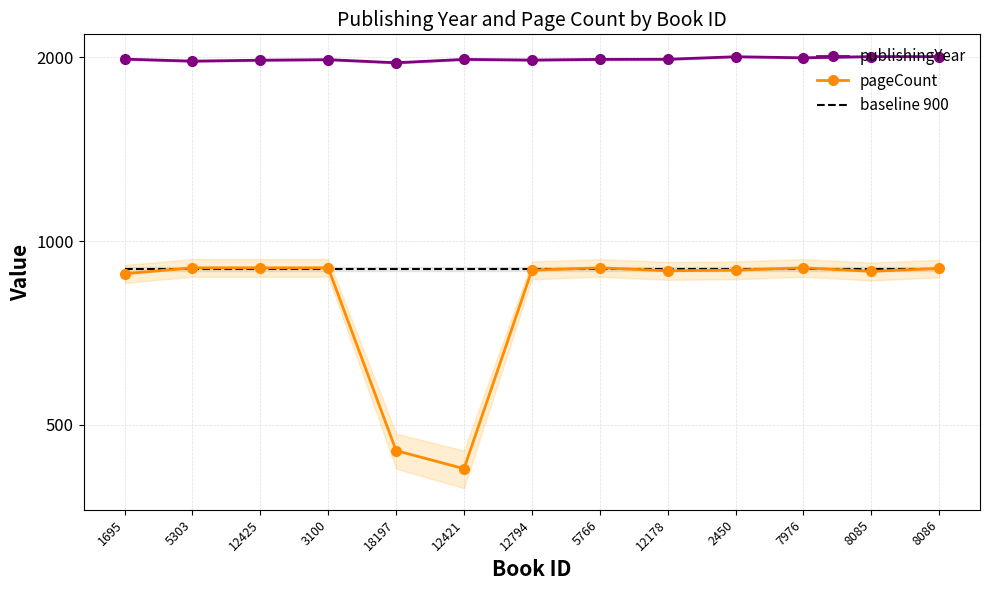

List the series in order of their peak value, lowest first.

baseline 900, pageCount, publishingYear